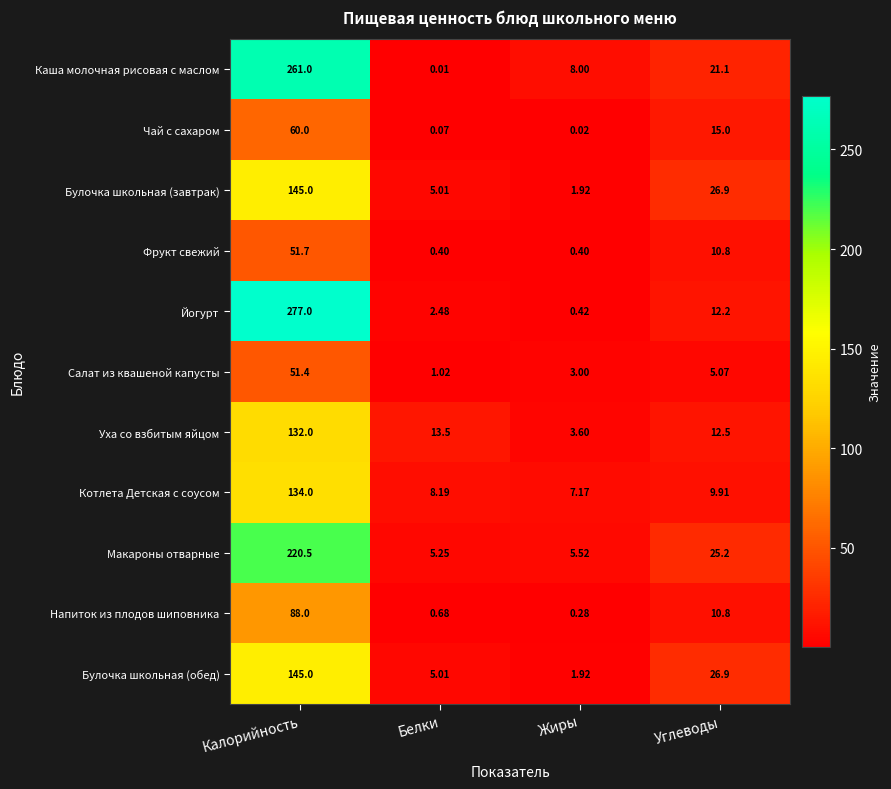

How many categories are shown in the chart?

4